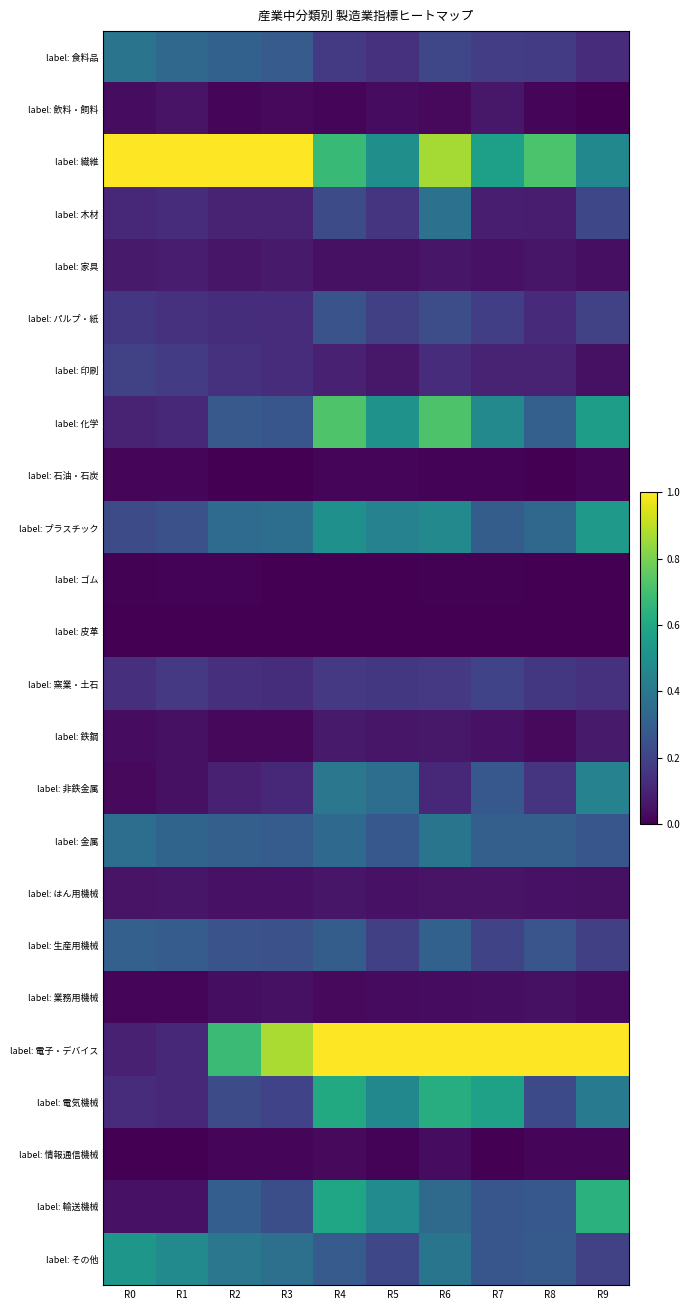

At which category does the chart reach its peak across all series?

R0